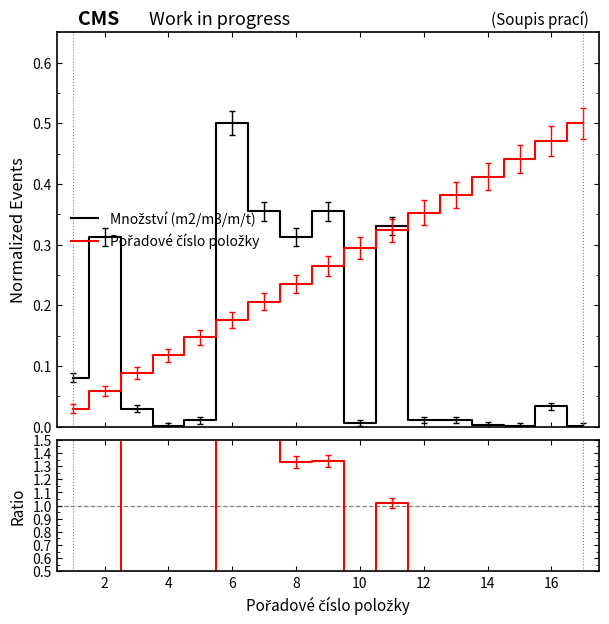

How many times do Pořadové číslo položky and Množství (m2/m3/m/t) cross each other?

5